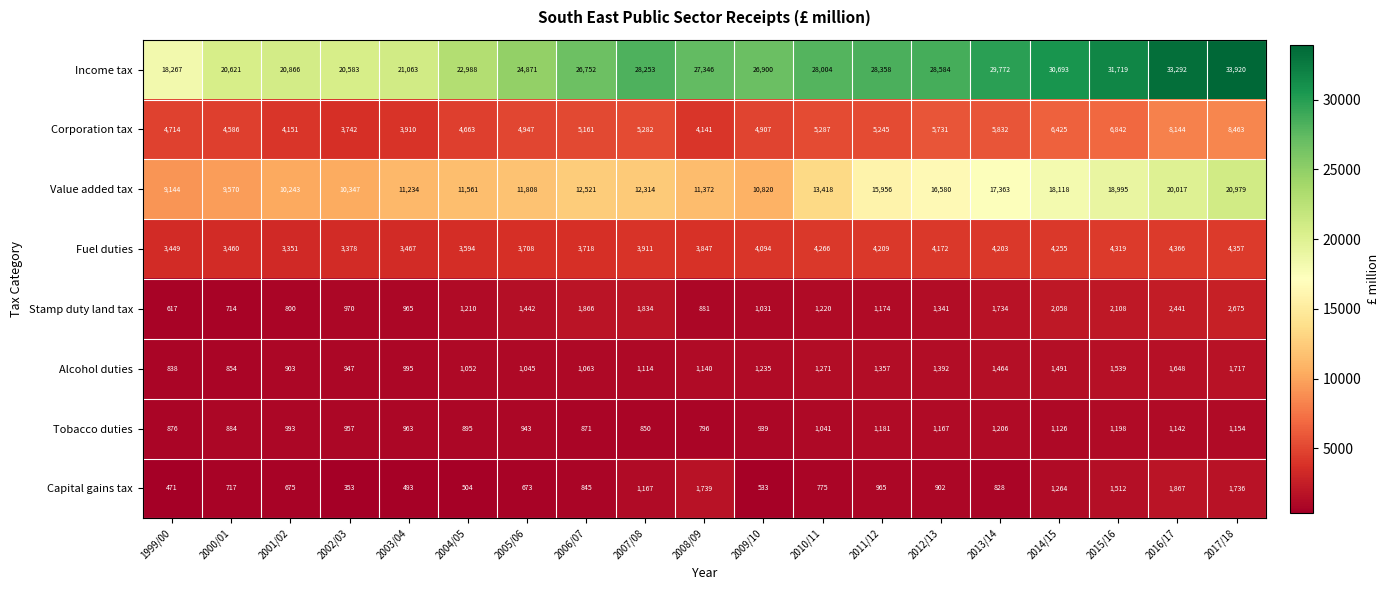

Where is Corporation tax nearest to the value 6102?

2013/14